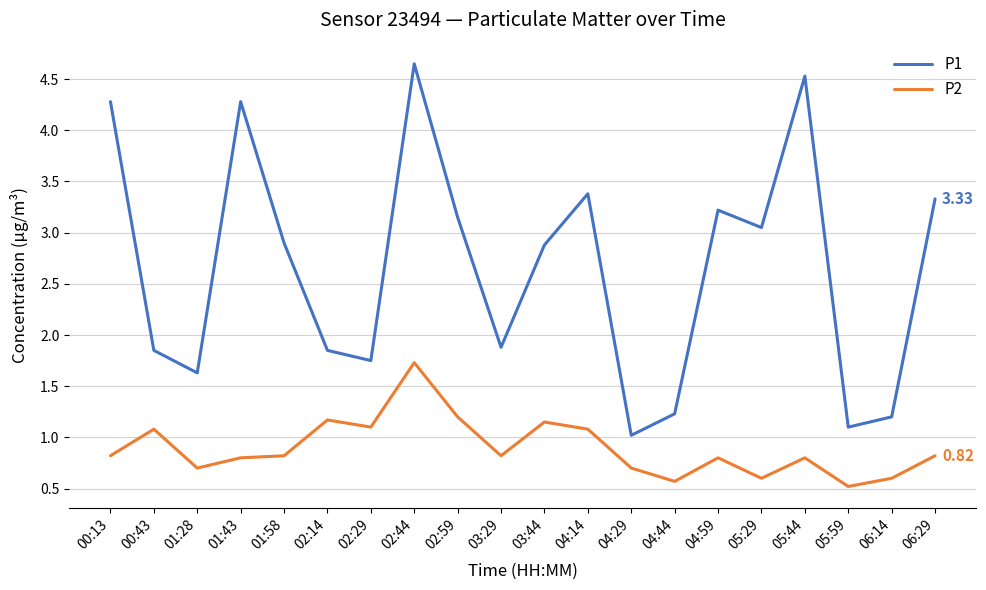

At how many categories does at least one series exceed 2?

11